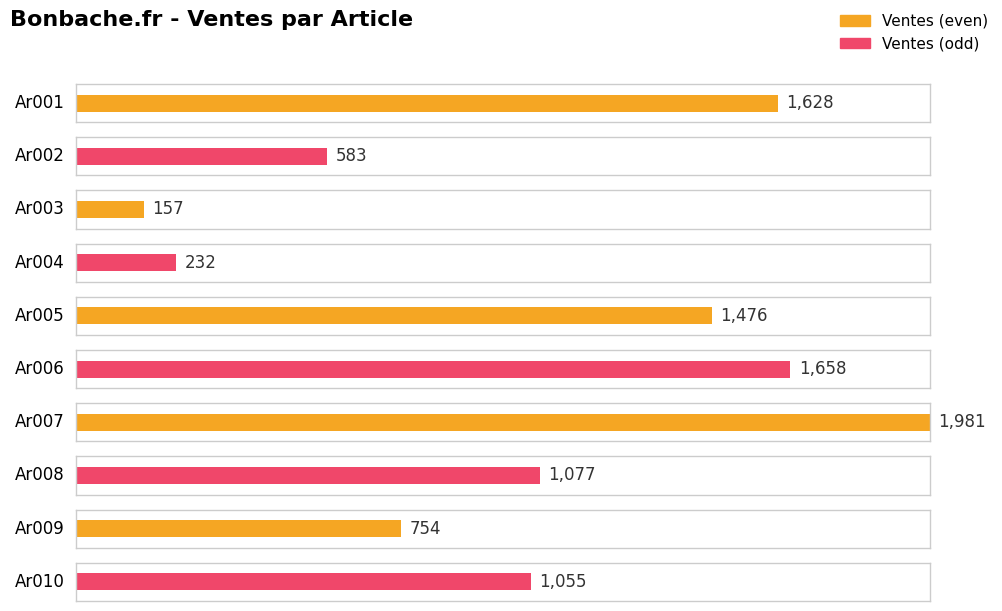

Rank the categories by value from lowest to highest.

Ar003, Ar004, Ar002, Ar009, Ar010, Ar008, Ar005, Ar001, Ar006, Ar007